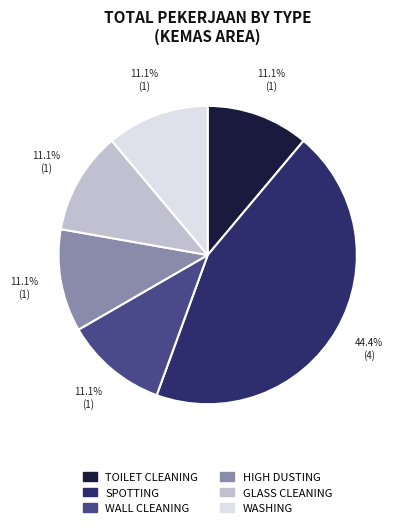

Is it true that GLASS CLEANING is 11% of the pie?

True